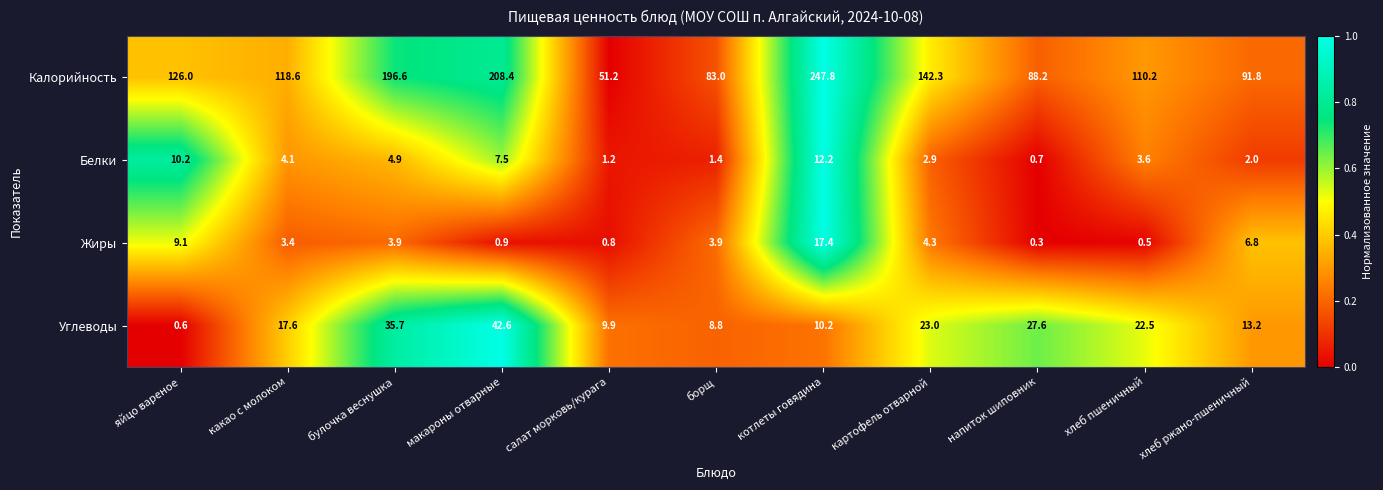

Is it true that Калорийность equals 88.2 at напиток шиповник?

True